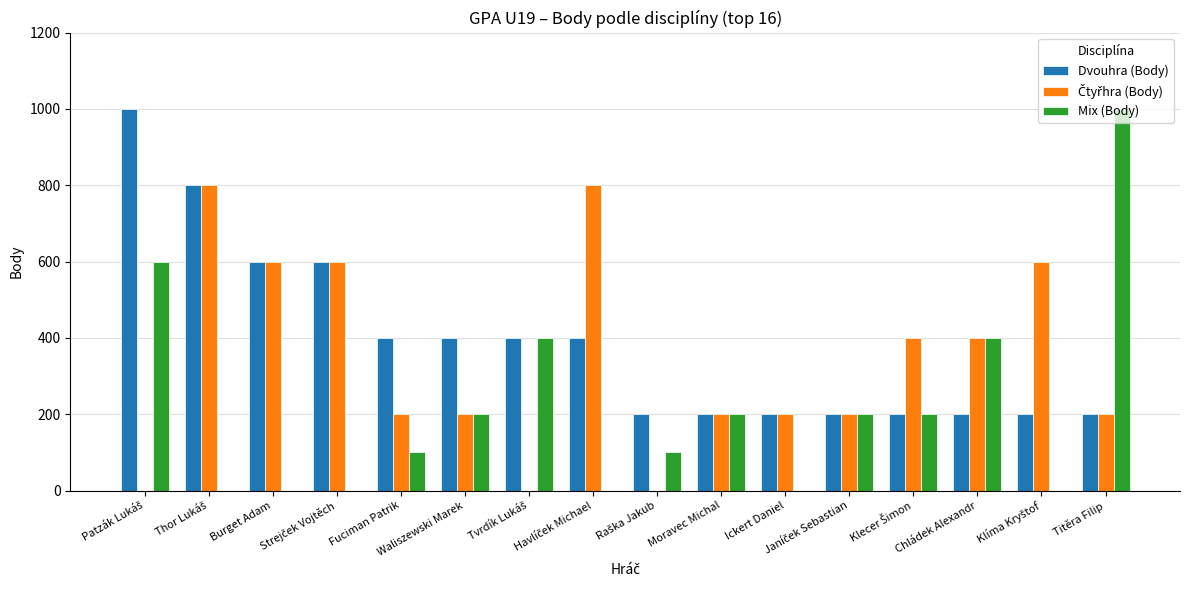

What is the greatest value displayed?

1000